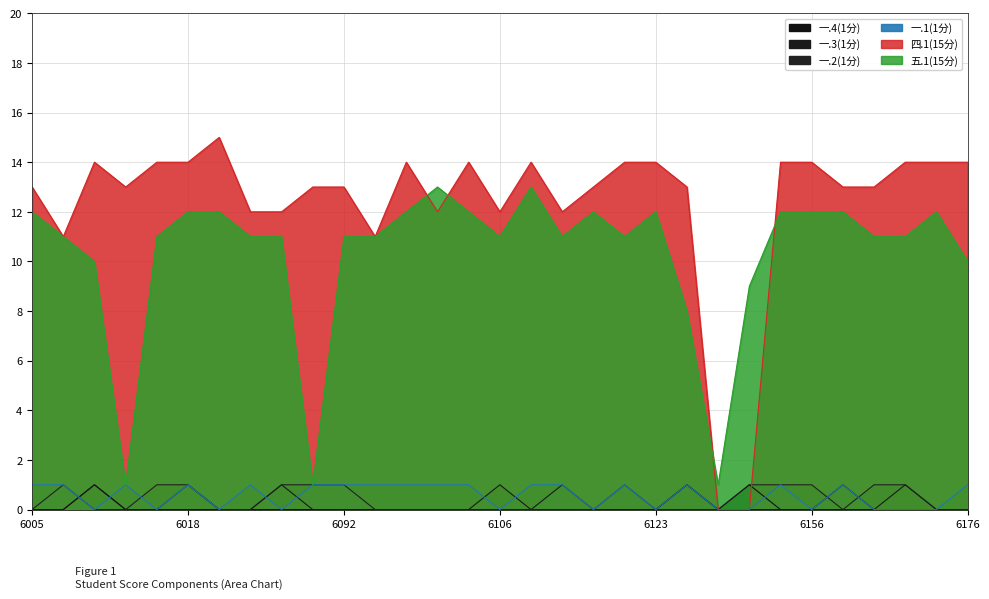

At which label does 五.1(15分) reach its minimum?

2022096014